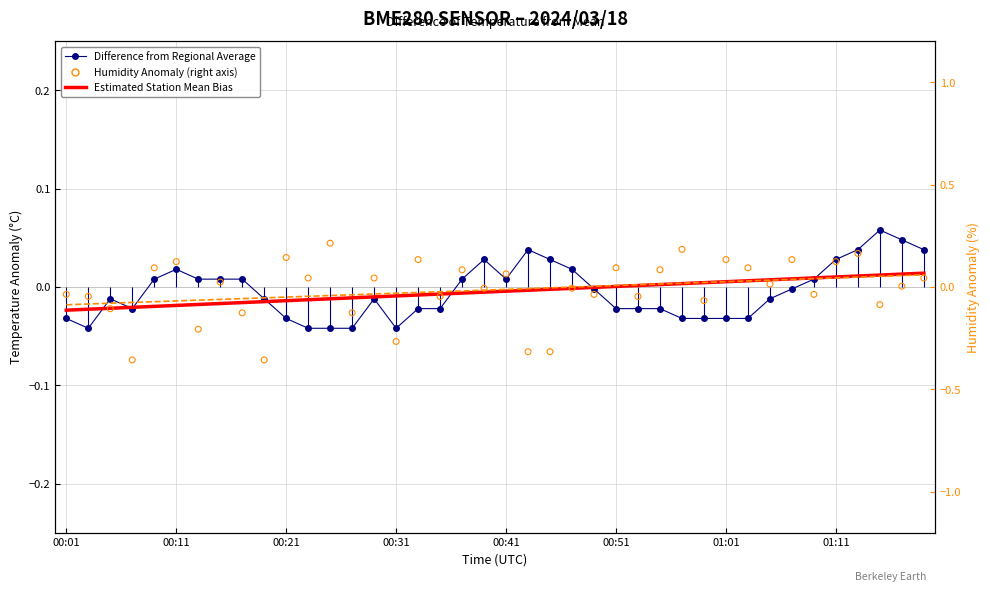

At which category is the sum across all series the highest?

36